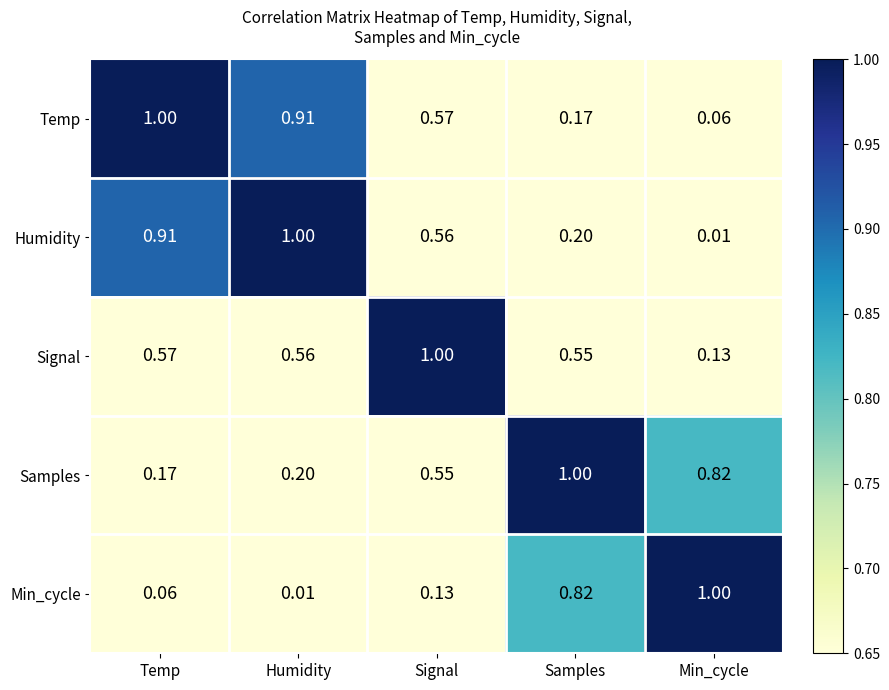

Which category has the highest value in the Min_cycle series?

Min_cycle